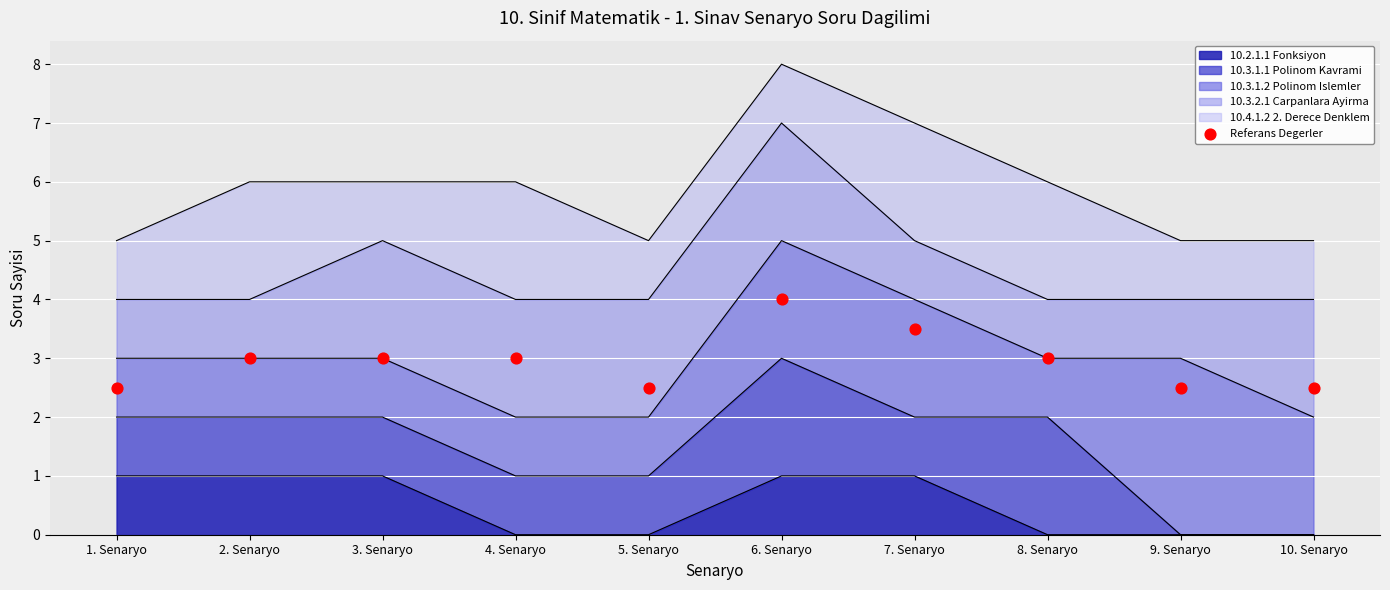

What is the ratio of the value at 5. Senaryo to the value at 10. Senaryo?

1.0